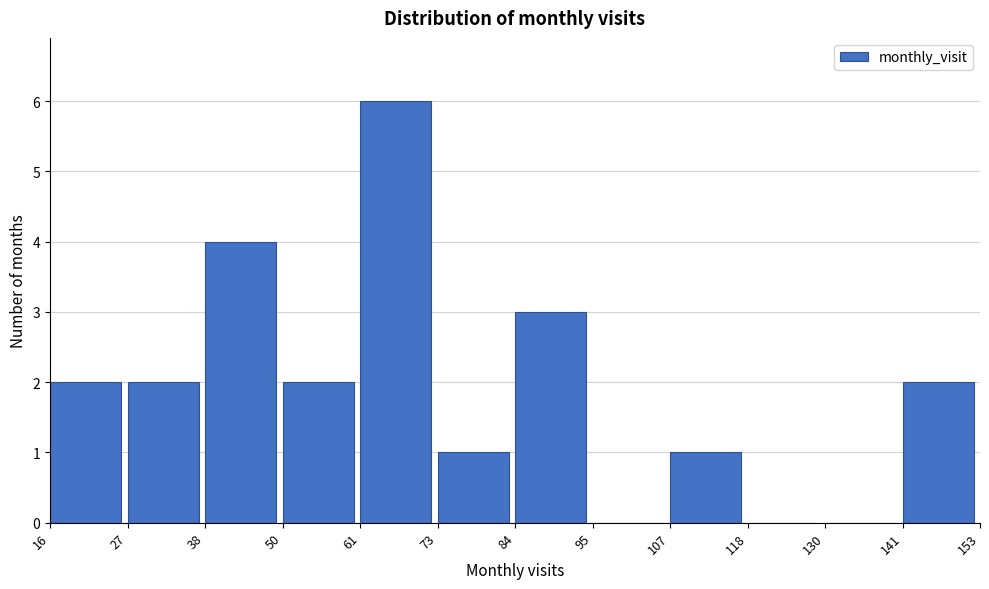

Over which range of the x-axis is the bar tallest?

61 to 73